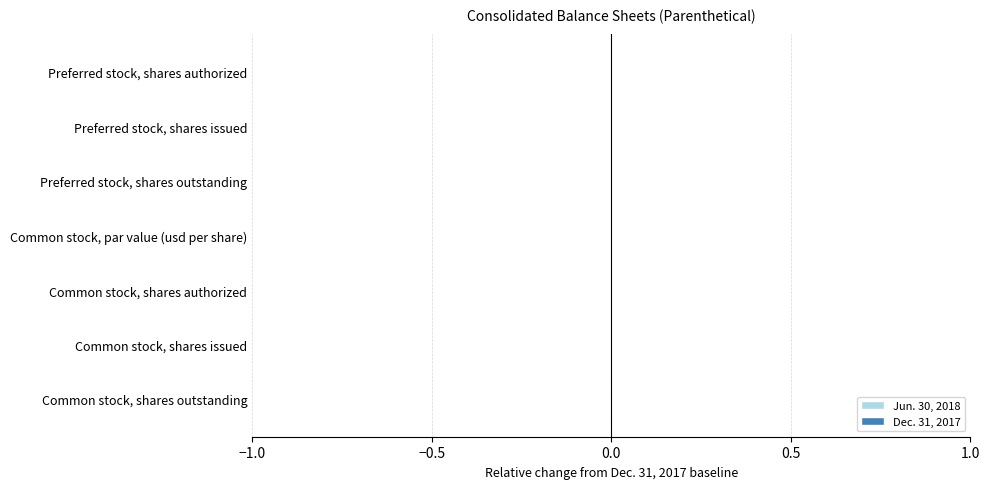

Count the number of categories in the chart.

7